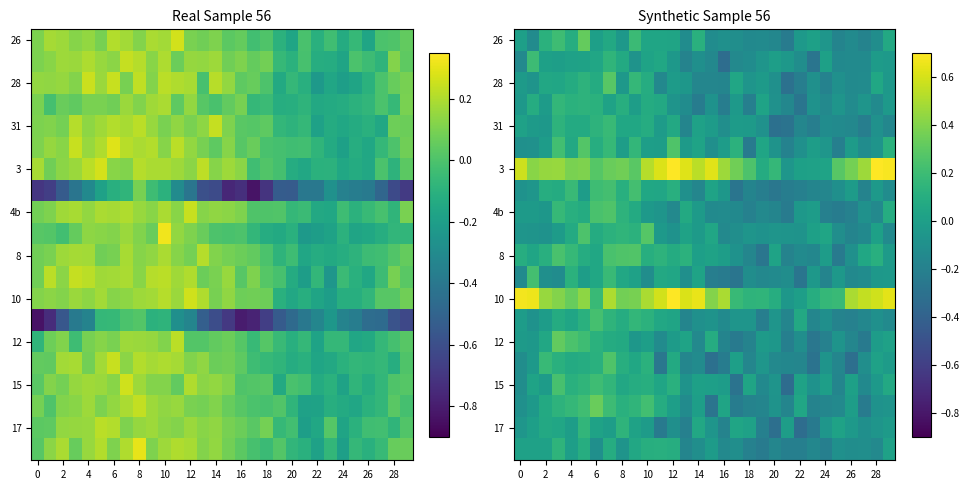

What is the spread (max minus min) of values at 27?

0.8